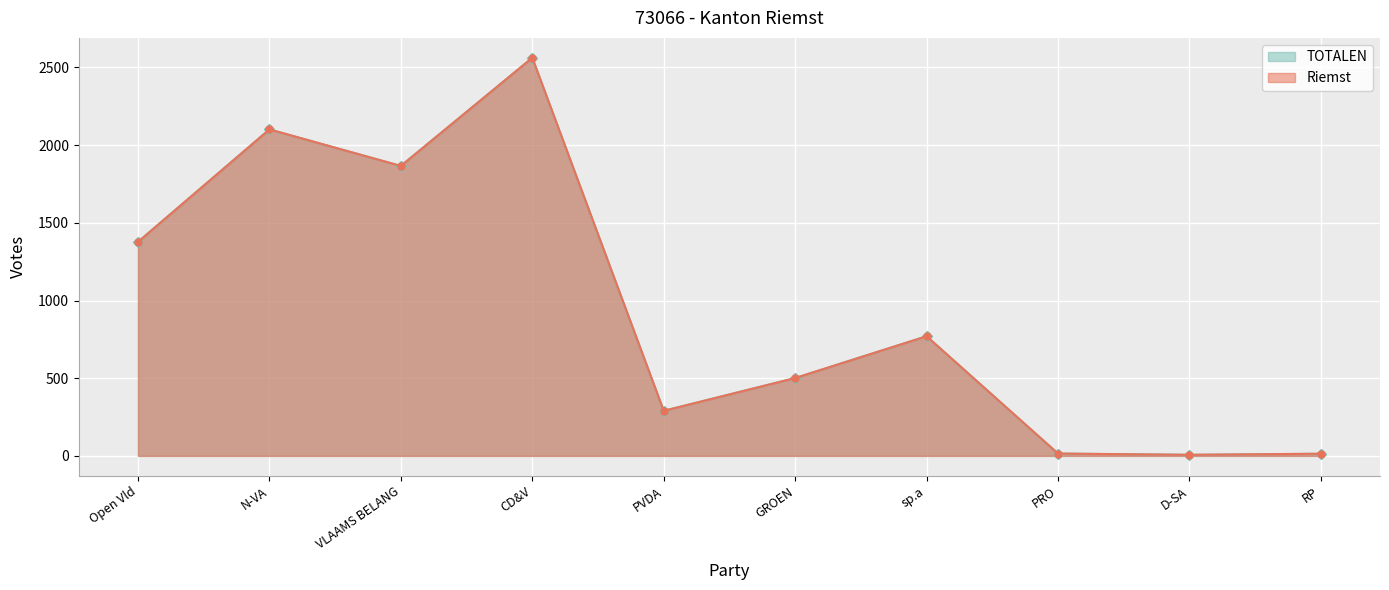

True or false: Riemst has more than 1 interior local peaks.

True